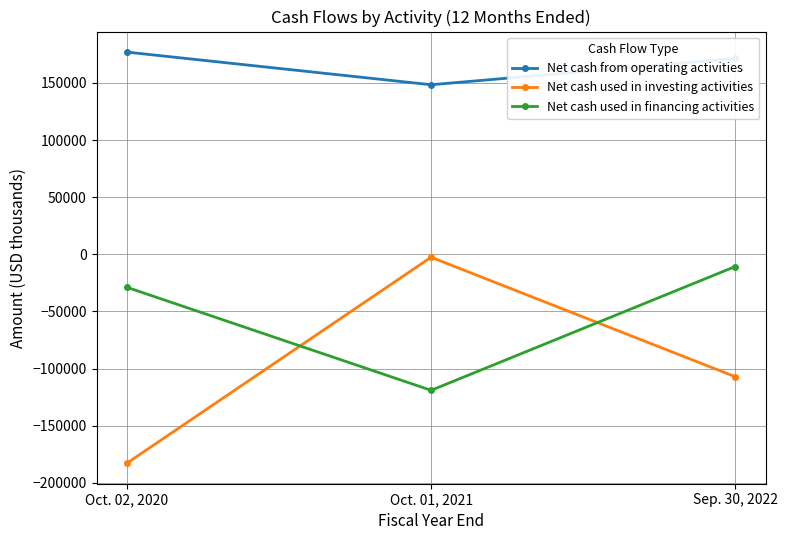

How many data points in Net cash used in investing activities are less than -107195?

1